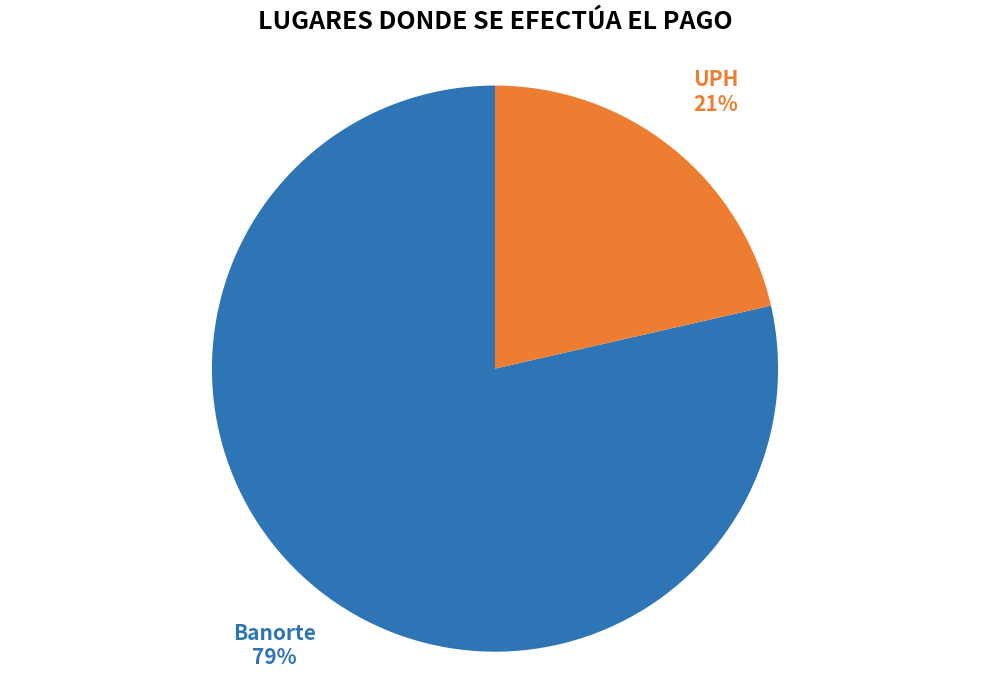

To the nearest percent, what percentage of the pie is UPH?

21%